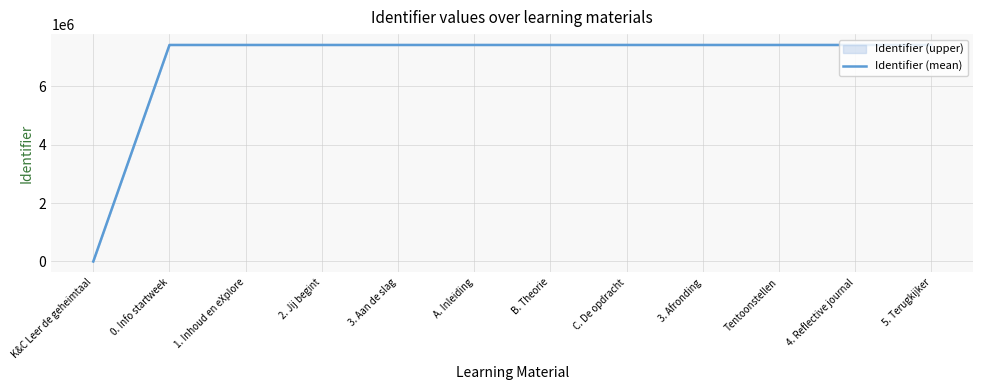

Is it true that the value at C. De opdracht is 11550563?

False